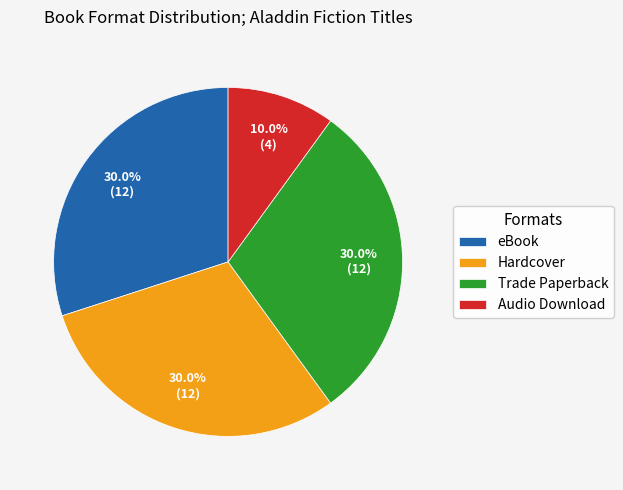

To the nearest percent, what is the combined percentage of Audio Download and Hardcover?

40%